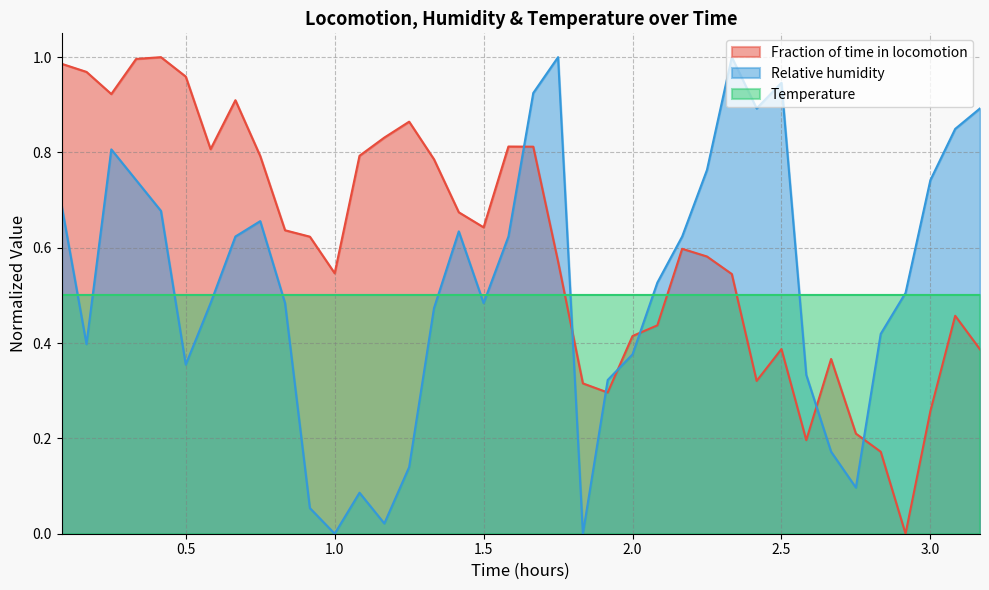

The Temperature series shows 0.5 at 1.0. True or false?

True